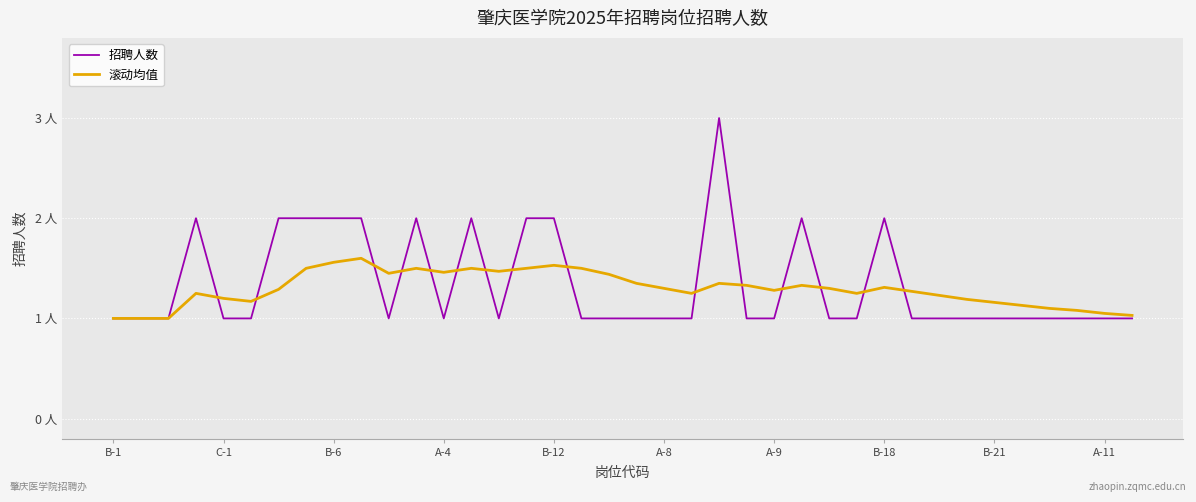

Which label corresponds to the smallest value in the chart?

B-1